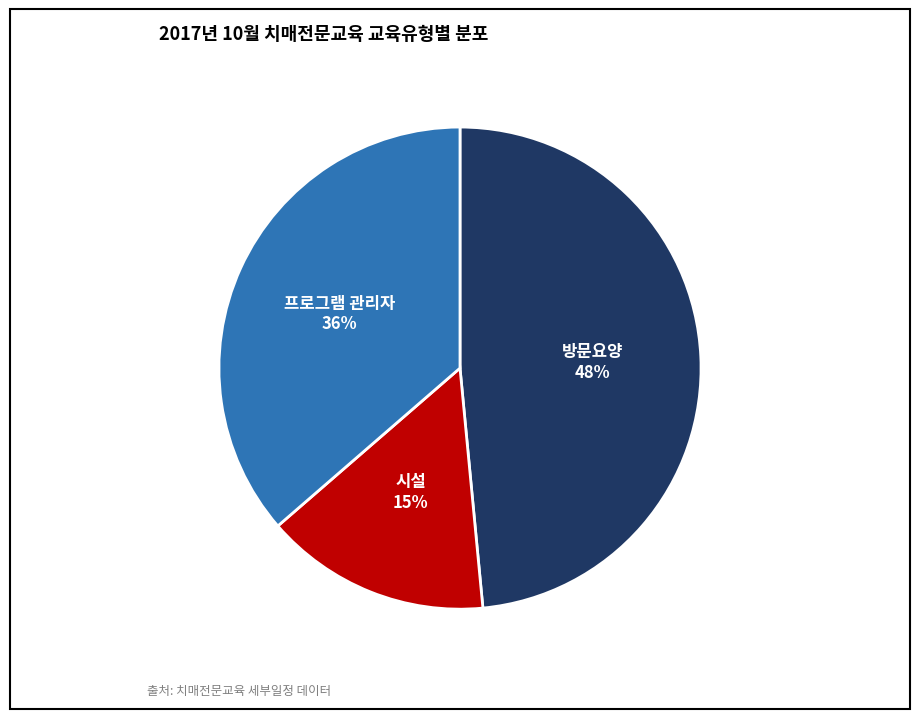

Is there a majority slice in this chart?

No